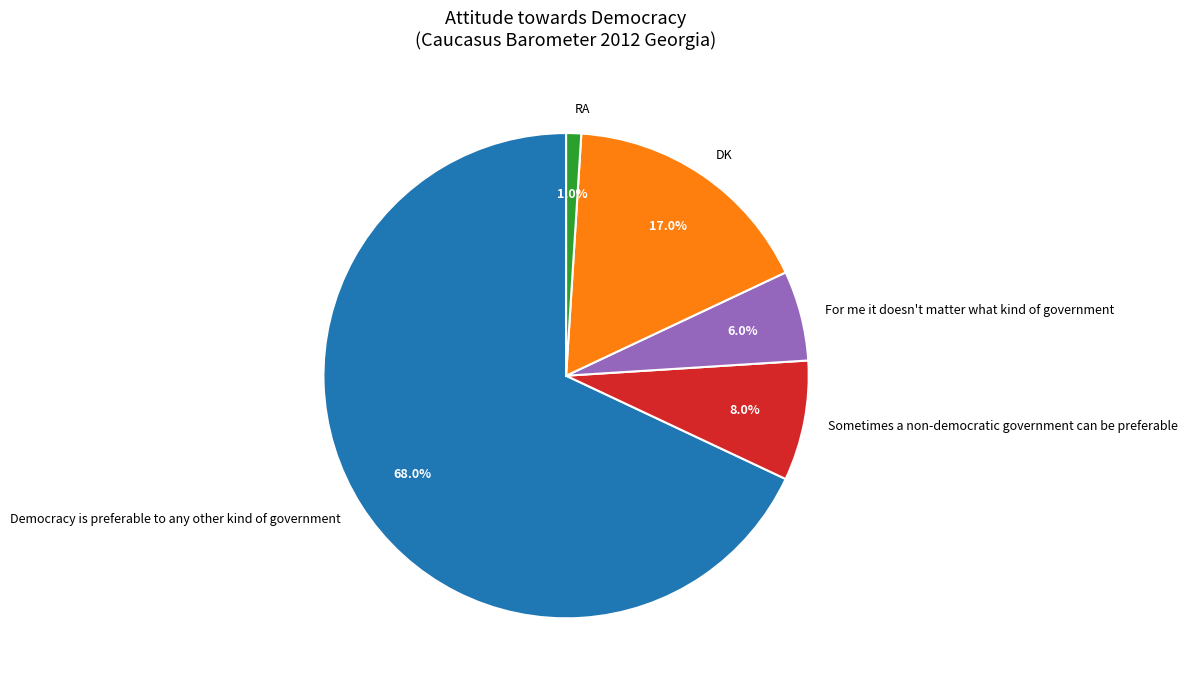

To the nearest percent, what is the average slice percentage?

20%